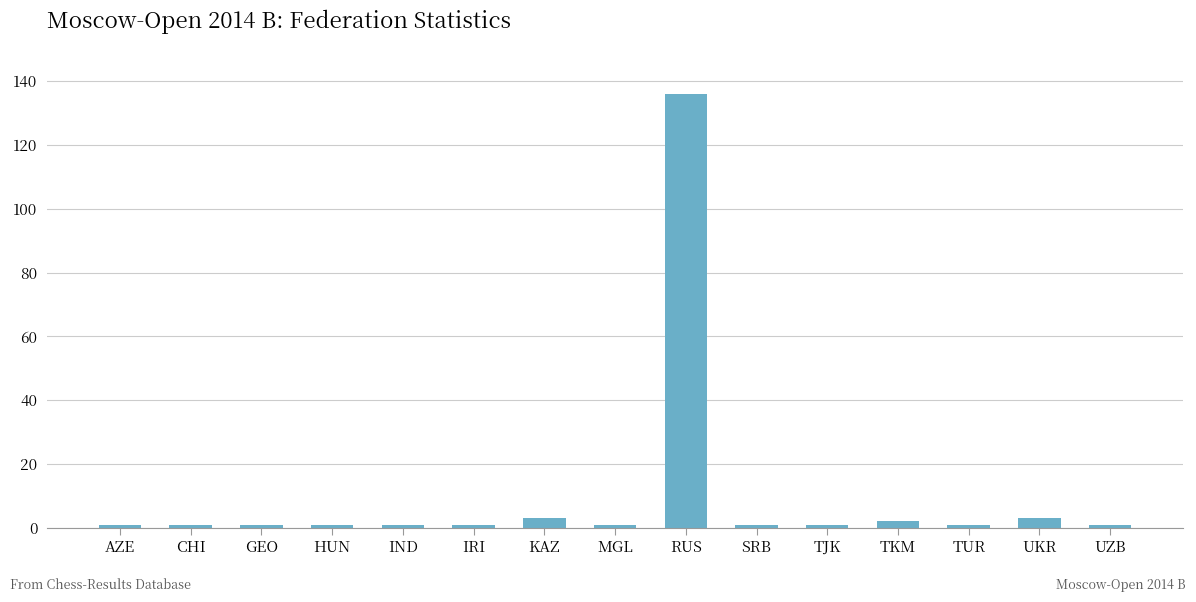

How many bars are there in total?

15